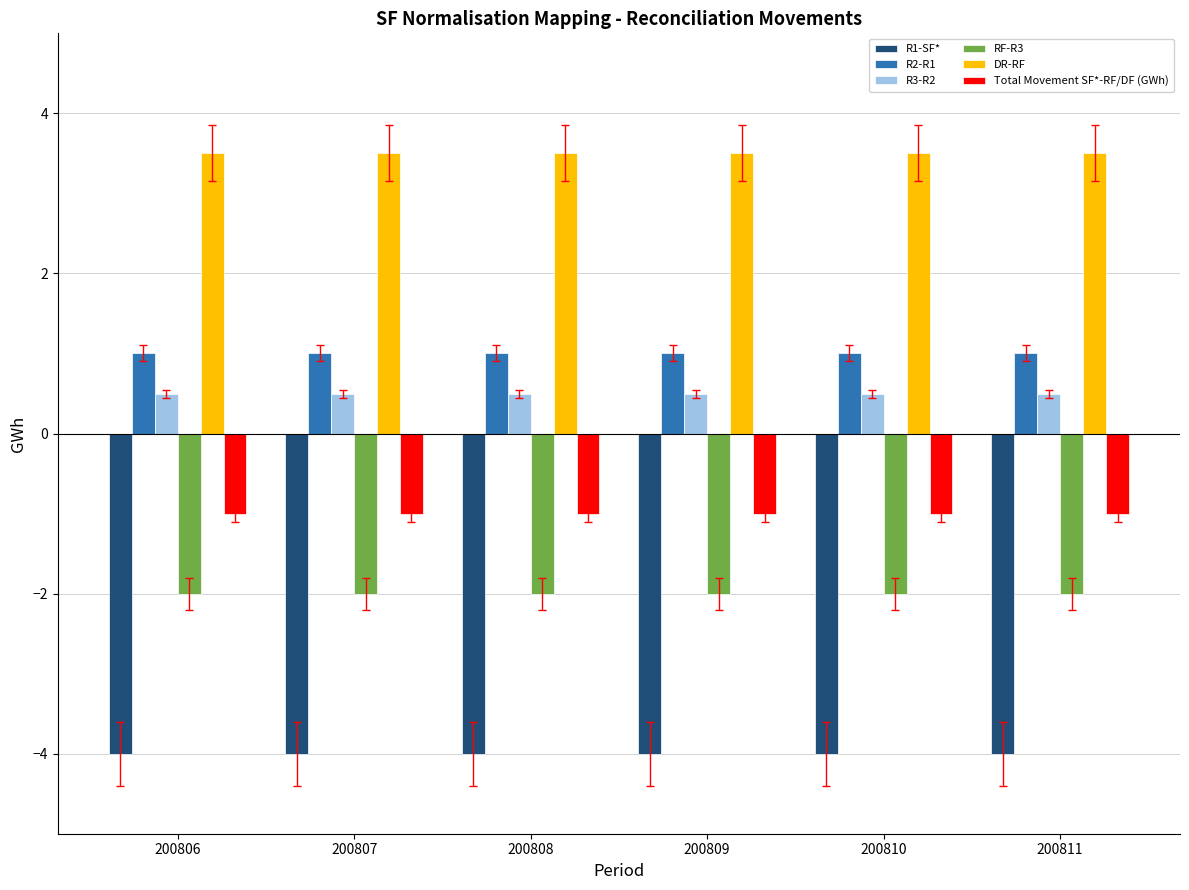

The RF-R3 series shows -2.7 at 200810. True or false?

False